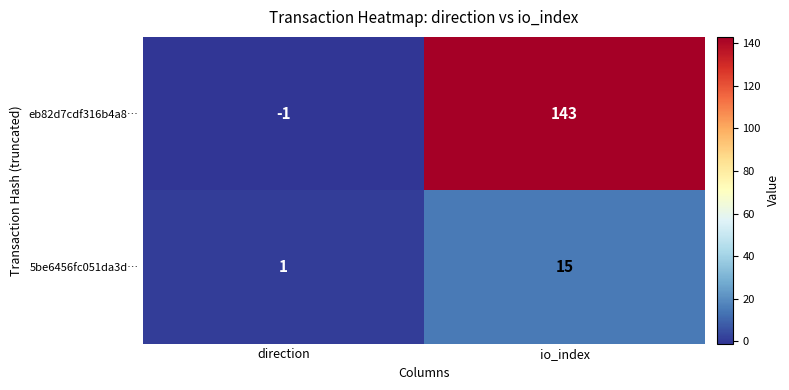

Reading right to left, extract all data points from this chart.

eb82d7cdf316b4a8…: 143	-1
5be6456fc051da3d…: 15	1